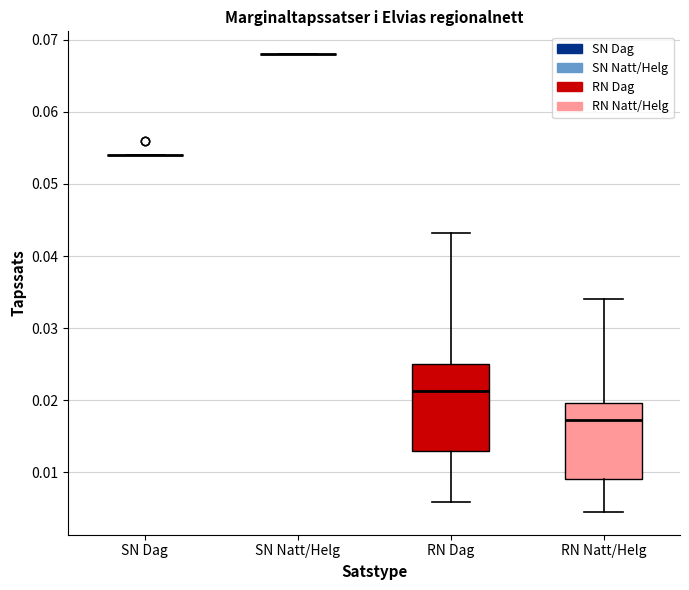

Reading left to right, transcribe this box plot: for each box, give where its median line is, the range the box spans, and where its two whiskers end, as read against the y-axis. The values are not printed on the chart, so give them approximately, as read against the axis.

SN Dag: box collapsed to a line at 0.054, whiskers 0.054 to 0.054
SN Natt/Helg: box collapsed to a line at 0.068, whiskers 0.068 to 0.068
RN Dag: median 0.021, box 0.013 to 0.025, whiskers 0.006 to 0.043
RN Natt/Helg: median 0.017, box 0.009 to 0.020, whiskers 0.005 to 0.034